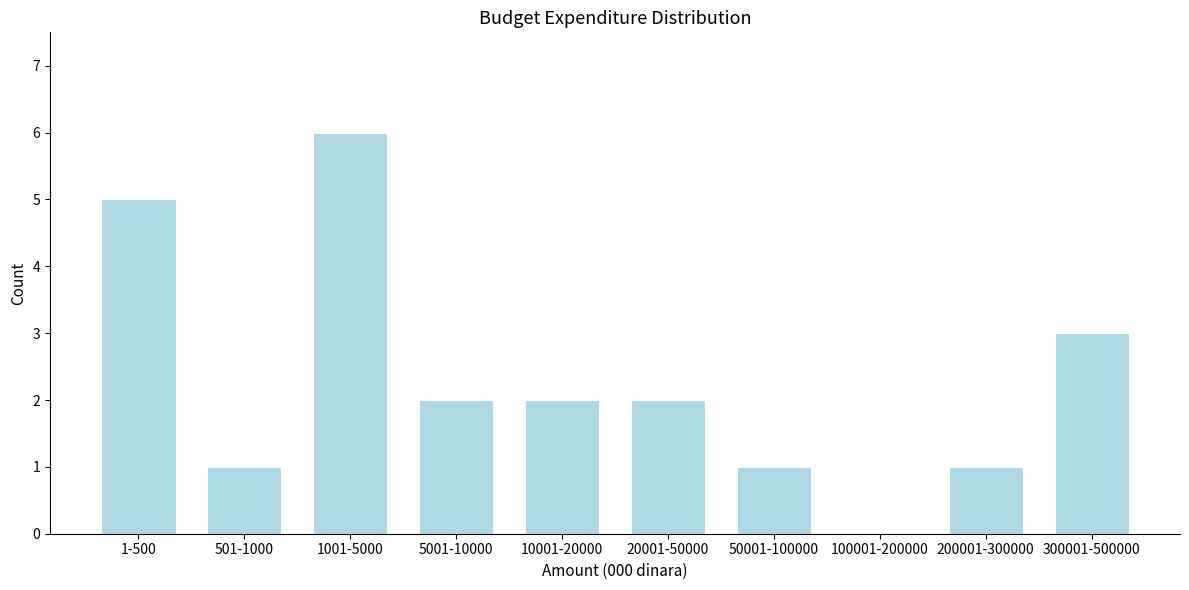

Reading right to left, transcribe all the data shown in this chart.

300001-500000=3	200001-300000=1	100001-200000=0	50001-100000=1	20001-50000=2	10001-20000=2	5001-10000=2	1001-5000=6	501-1000=1	1-500=5